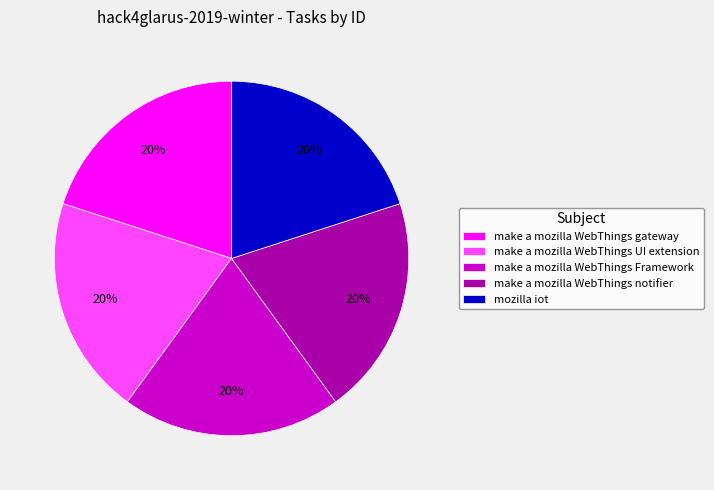

True or false: make a mozilla WebThings Framework accounts for 20% of the total.

True